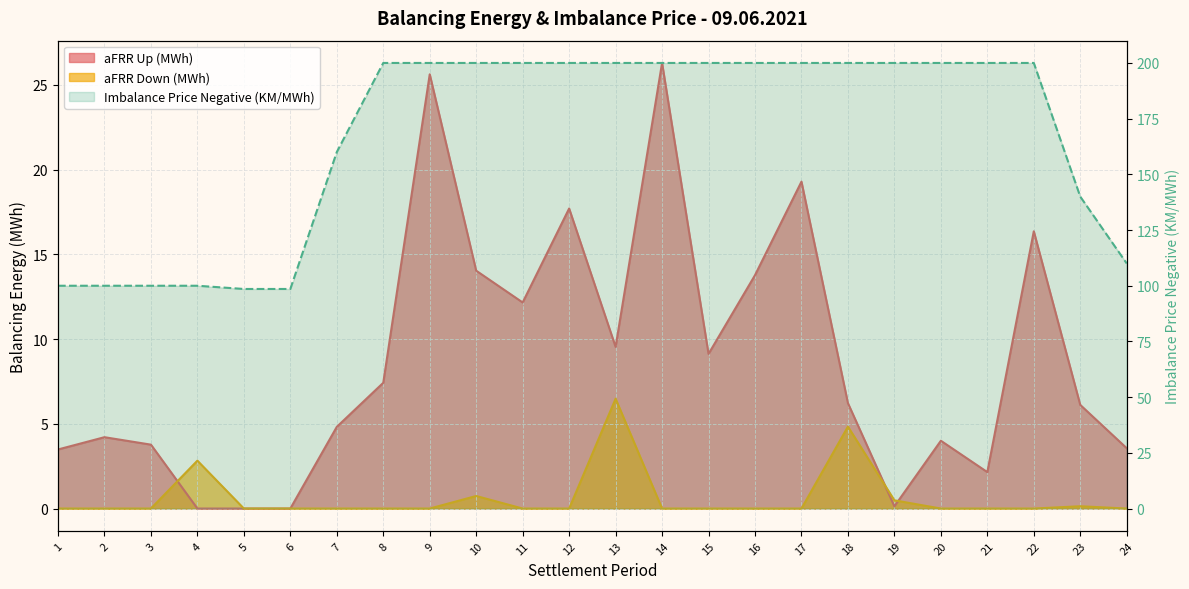

What is the average value of the aFRR Down (MWh) series?

0.6